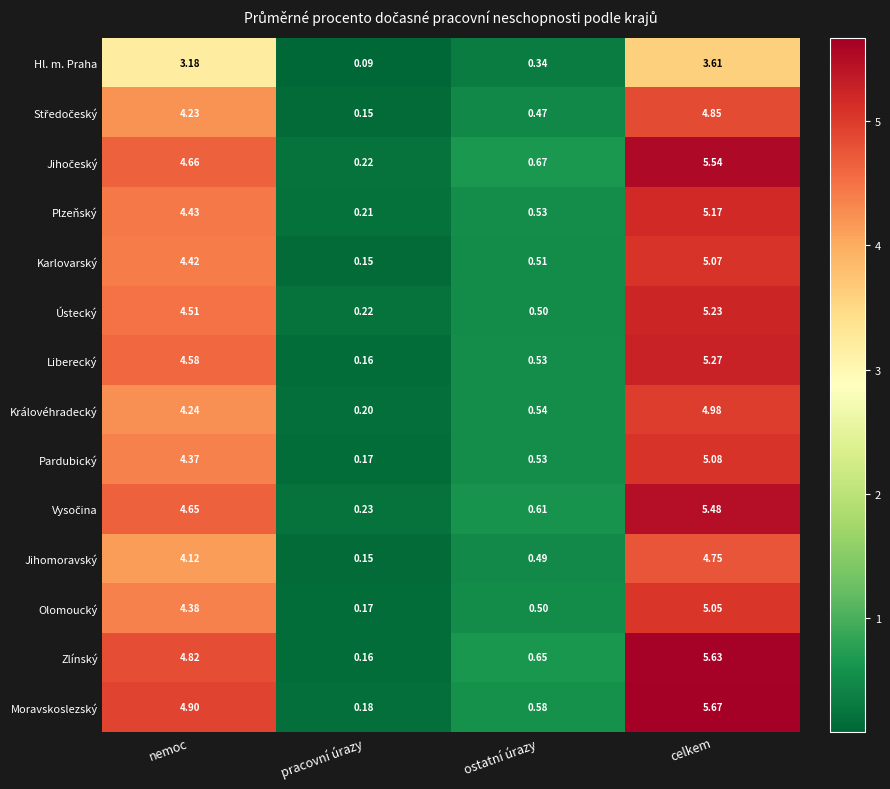

Which category has the highest value in the Ústecký series?

celkem